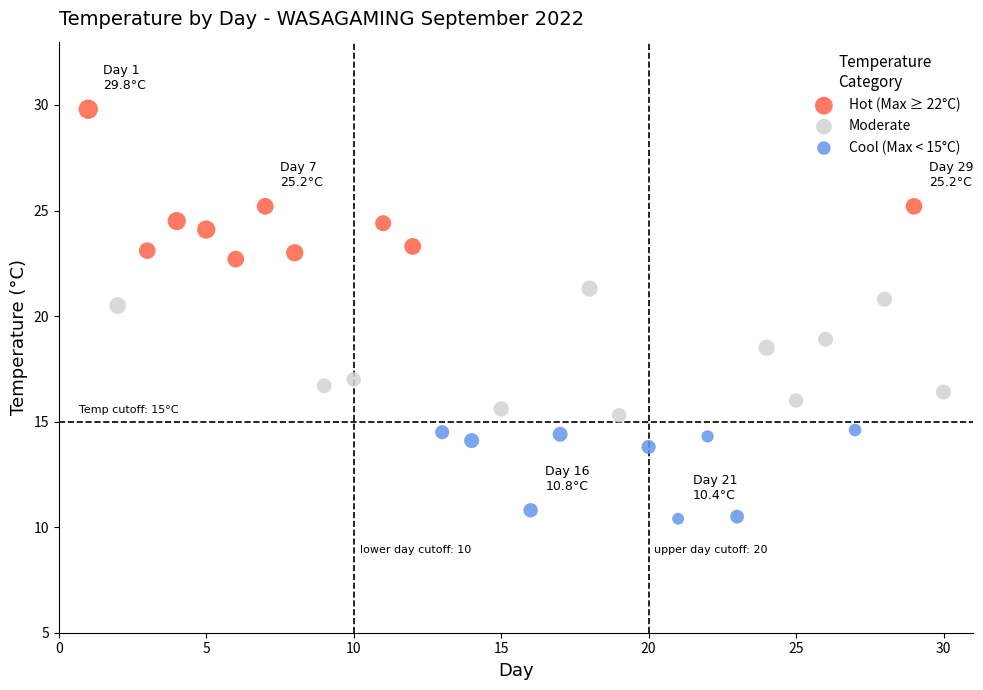

Which series reaches the maximum Y coordinate?

Hot (Max ≥ 22°C)